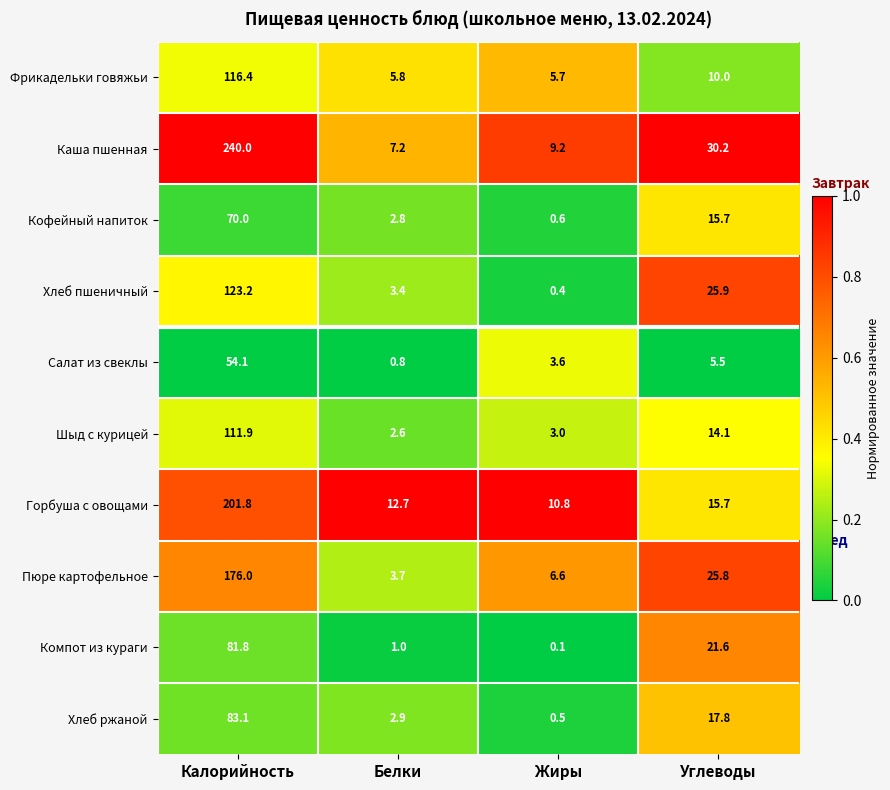

What is the total value across all series at Жиры?

40.5